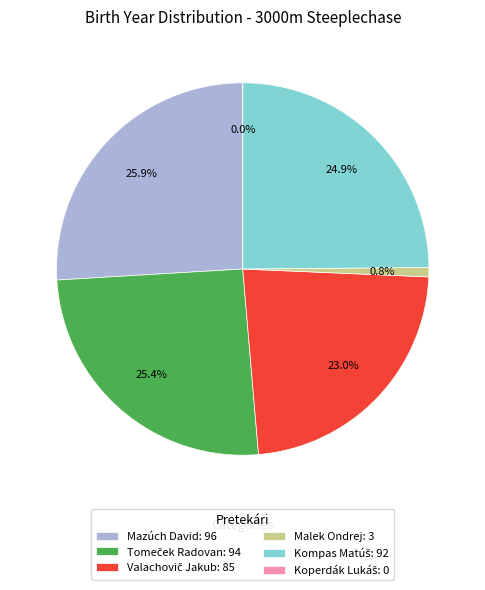

The Koperdák Lukáš slice represents 0% of the pie. True or false?

True